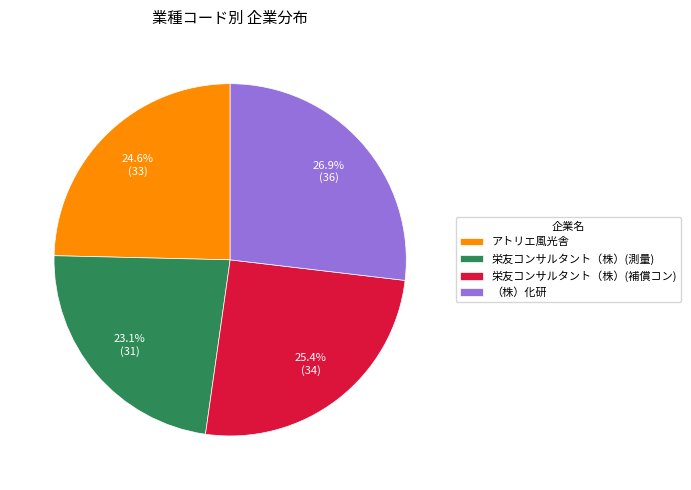

What percentage is the 栄友コンサルタント（株）(測量) slice, to the nearest percent?

23%